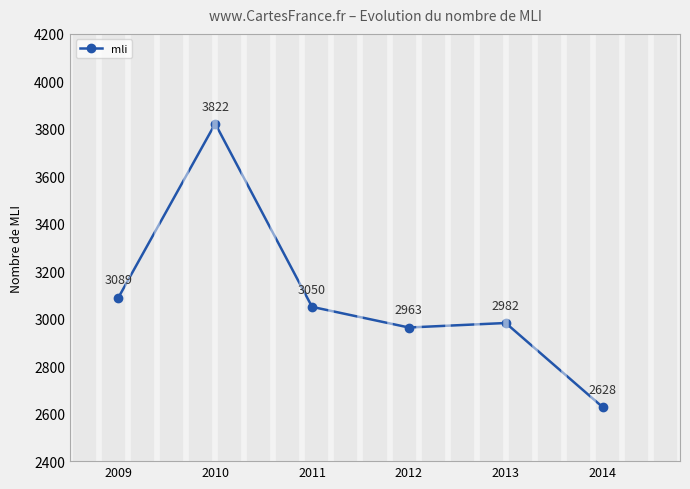

Rank the categories by value from lowest to highest.

2014, 2012, 2013, 2011, 2009, 2010